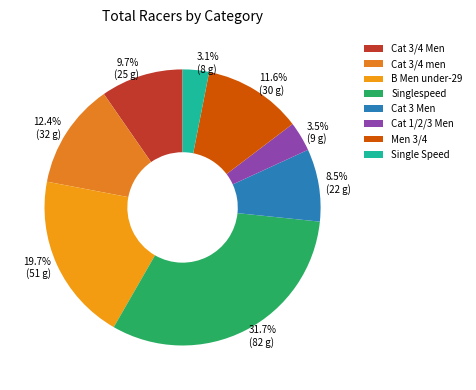

Is there a majority slice in this chart?

No